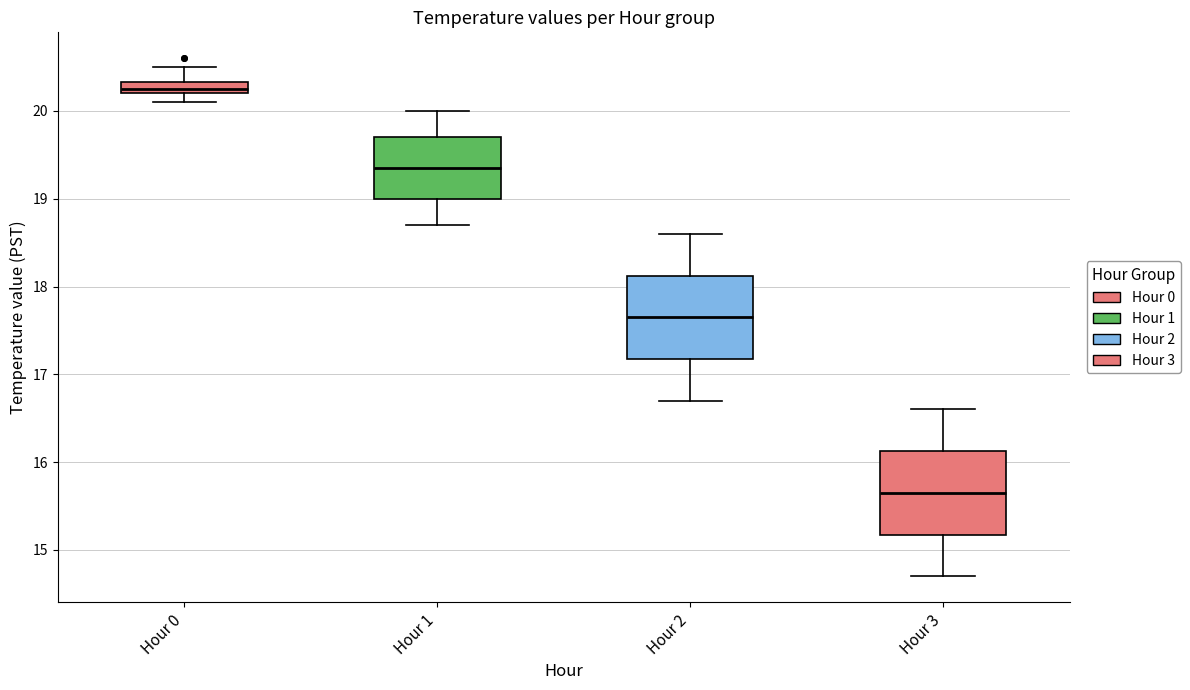

Which box's median line is the lowest?

Hour 3